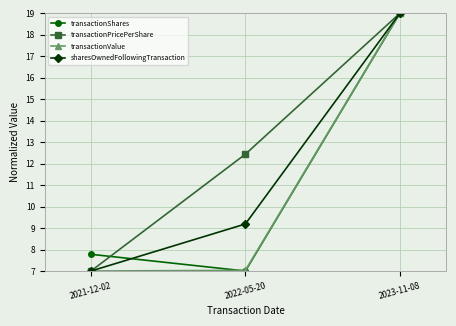

At which label does transactionPricePerShare first exceed 12?

2022-05-20